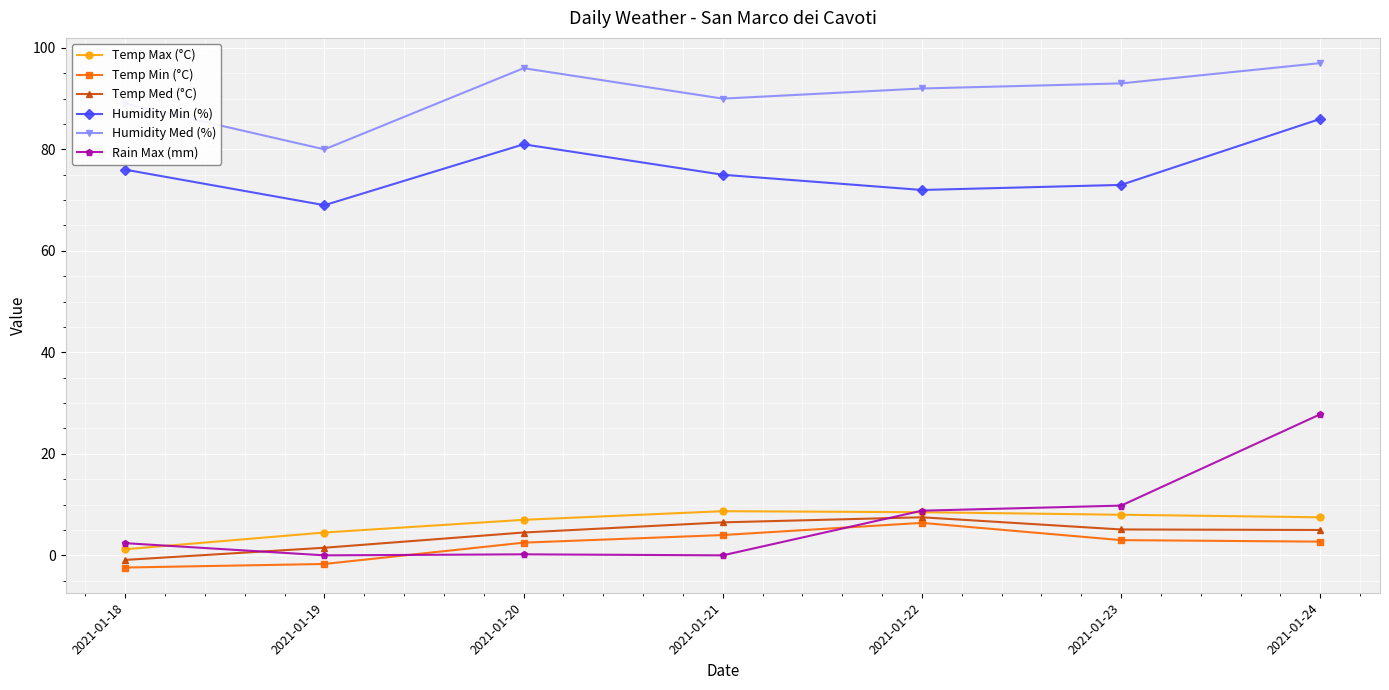

What is the average value of the Rain Max (mm) series?

7.0